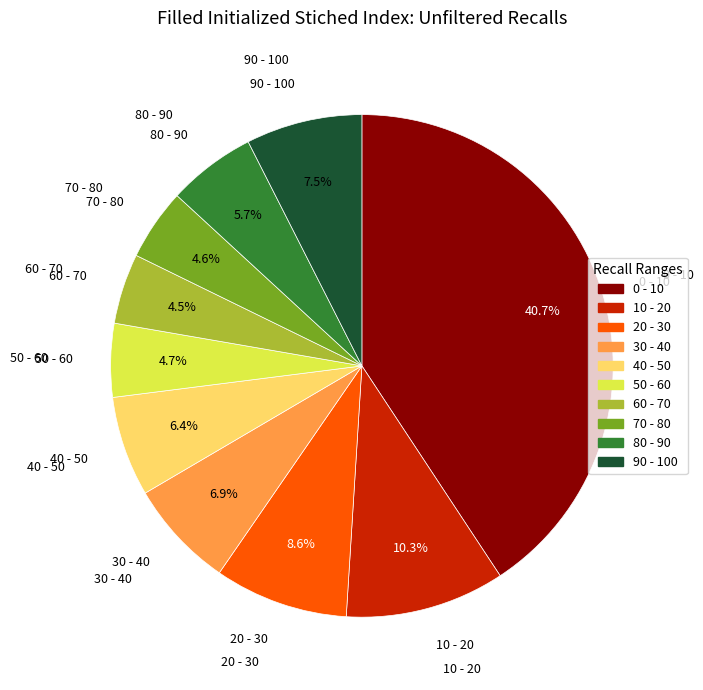

Count the number of slices in the pie.

10